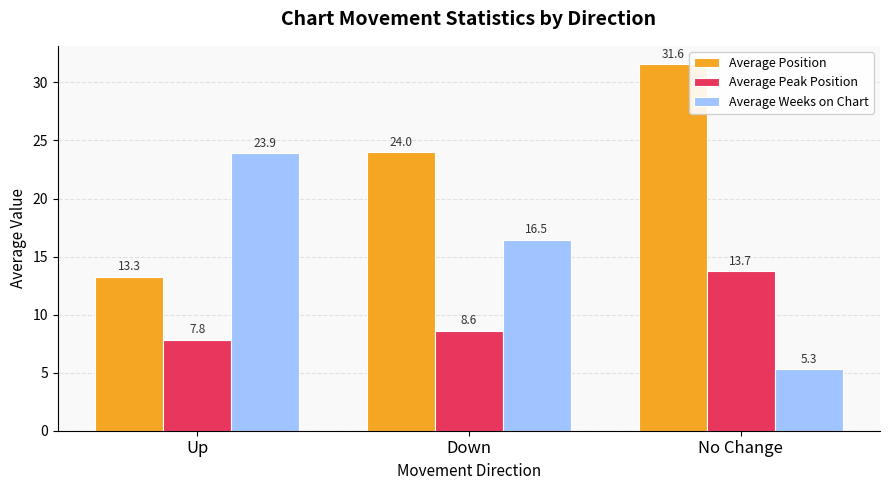

Which category has the lowest value in the Average Weeks on Chart series?

No Change